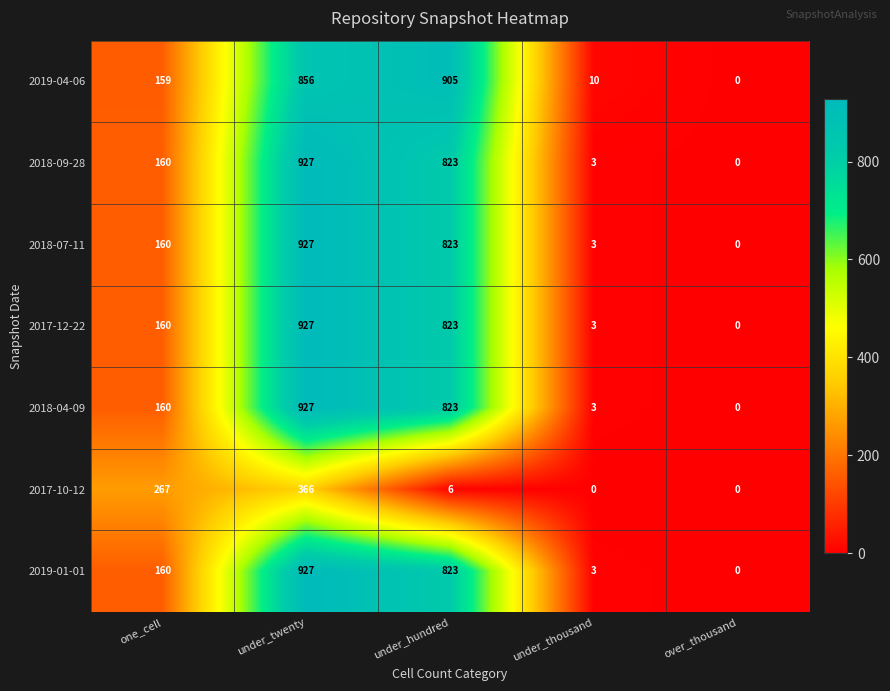

The 2018-04-09 series shows 927 at under_twenty. True or false?

True